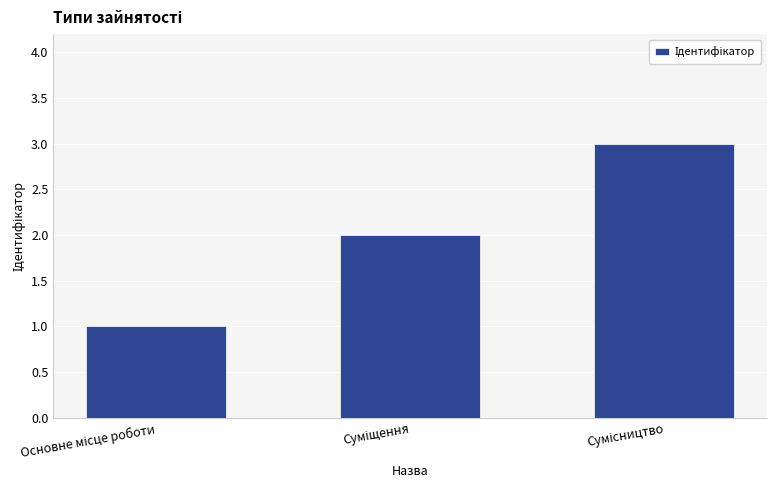

What is the sum of all values?

6